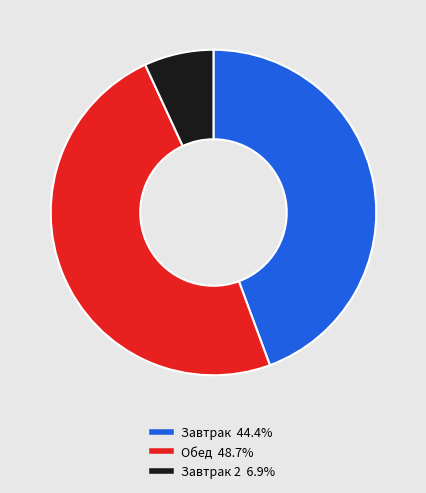

Does any single category account for the majority?

No